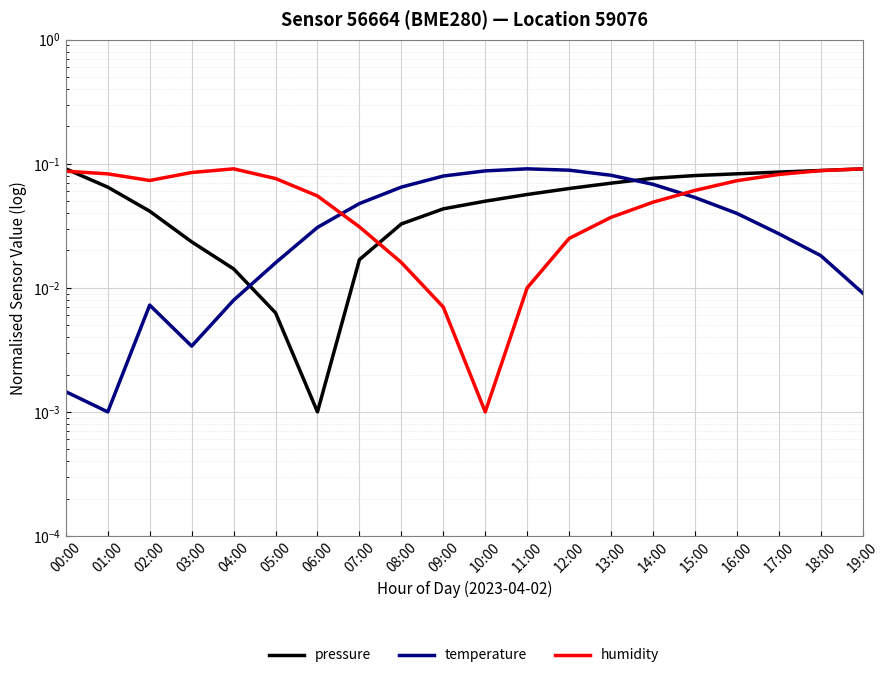

Reading right to left, what are all the values shown in this chart?

pressure: 19:00=0.1	18:00=0.1	17:00=0.1	16:00=0.1	15:00=0.1	14:00=0.1	13:00=0.1	12:00=0.1	11:00=0.1	10:00=0.0	09:00=0.0	08:00=0.0	07:00=0.0	06:00=0.0	05:00=0.0	04:00=0.0	03:00=0.0	02:00=0.0	01:00=0.1	00:00=0.1
temperature: 19:00=0.0	18:00=0.0	17:00=0.0	16:00=0.0	15:00=0.1	14:00=0.1	13:00=0.1	12:00=0.1	11:00=0.1	10:00=0.1	09:00=0.1	08:00=0.1	07:00=0.0	06:00=0.0	05:00=0.0	04:00=0.0	03:00=0.0	02:00=0.0	01:00=0.0	00:00=0.0
humidity: 19:00=0.1	18:00=0.1	17:00=0.1	16:00=0.1	15:00=0.1	14:00=0.0	13:00=0.0	12:00=0.0	11:00=0.0	10:00=0.0	09:00=0.0	08:00=0.0	07:00=0.0	06:00=0.1	05:00=0.1	04:00=0.1	03:00=0.1	02:00=0.1	01:00=0.1	00:00=0.1